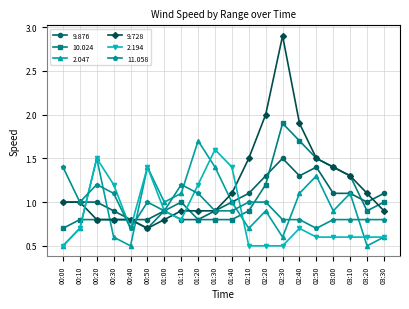

Which label corresponds to the largest value in the chart?

02:30